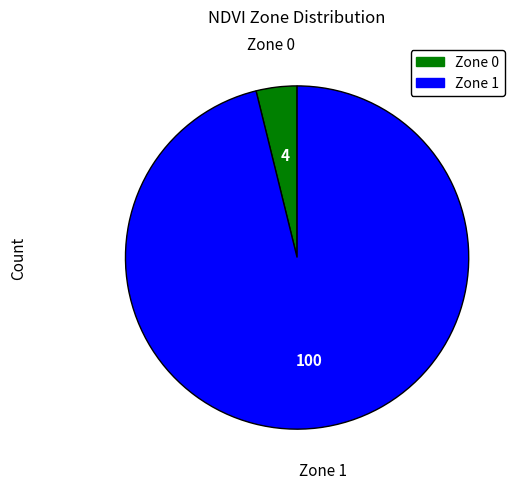

The Zone 0 slice represents 4% of the pie. True or false?

True